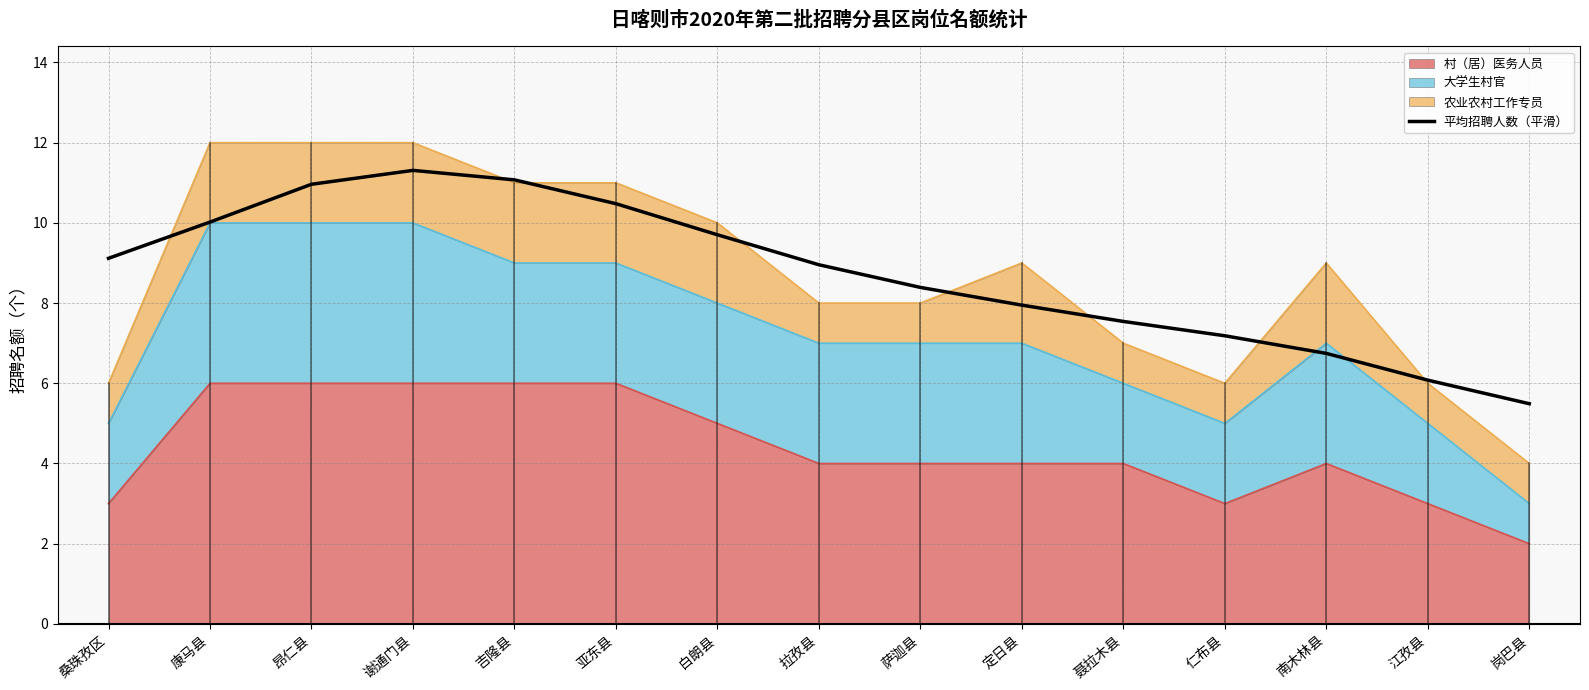

Count the number of categories in the chart.

15